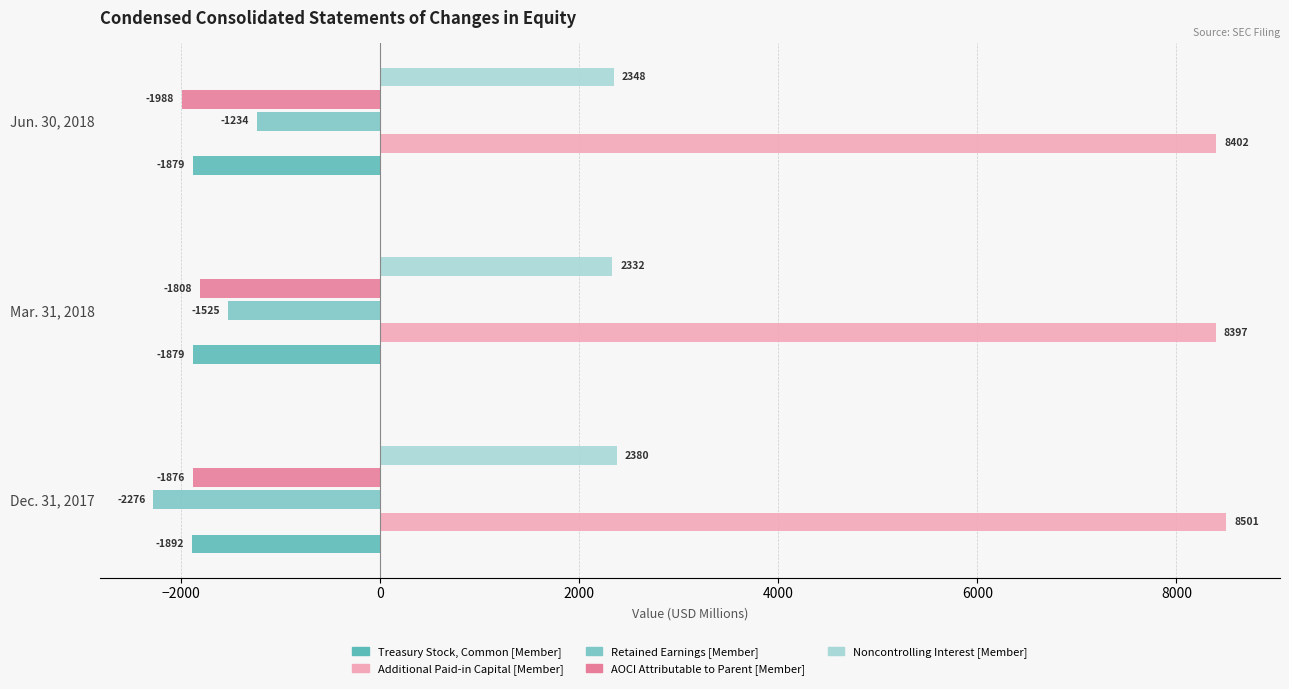

Is it true that Noncontrolling Interest [Member] equals 2348 at Jun. 30, 2018?

True